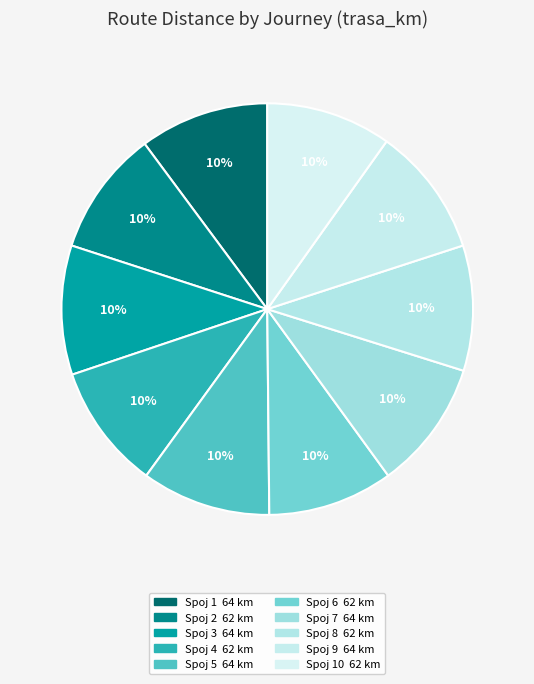

Count the number of slices in the pie.

10